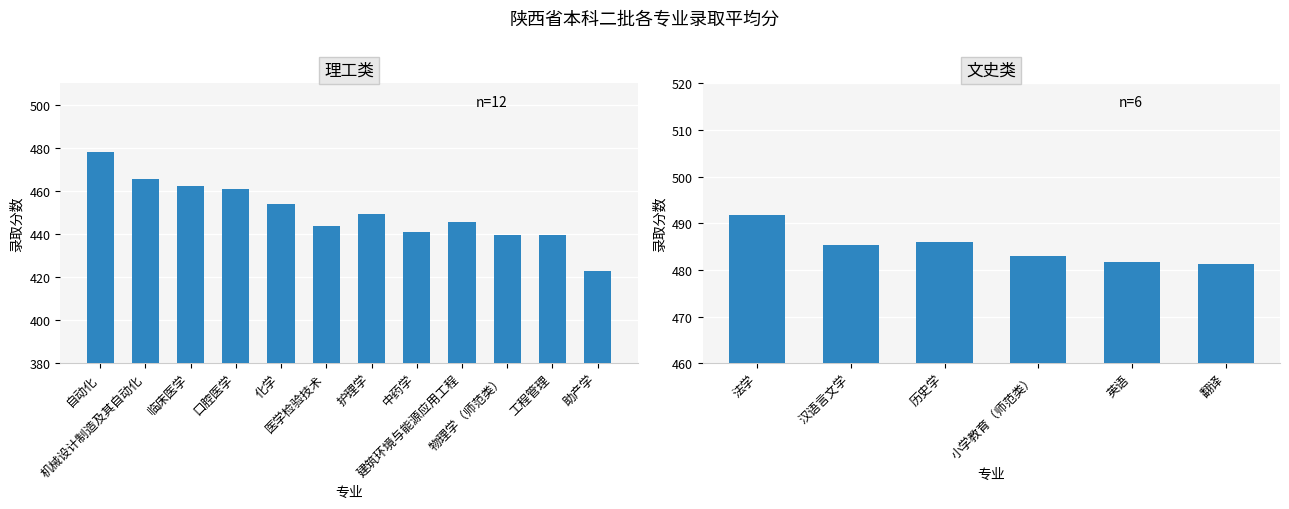

Does the chart contain stacked bars?

No